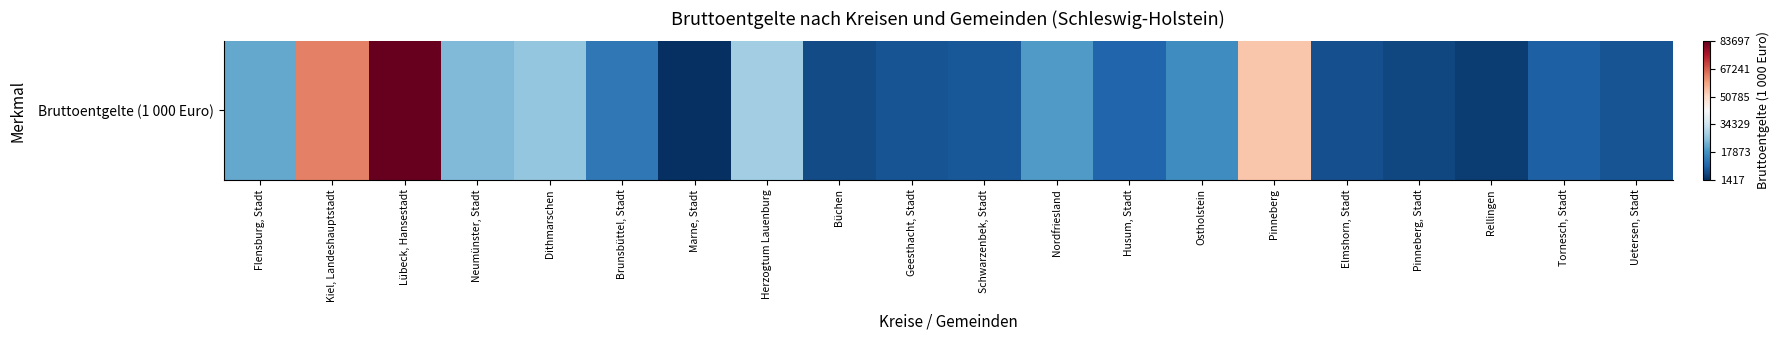

Rank the categories by value from highest to lowest.

Lübeck, Hansestadt, Kiel, Landeshauptstadt, Pinneberg, Herzogtum Lauenburg, Dithmarschen, Neumünster, Stadt, Flensburg, Stadt, Nordfriesland, Ostholstein, Brunsbüttel, Stadt, Husum, Stadt, Tornesch, Stadt, Schwarzenbek, Stadt, Uetersen, Stadt, Geesthacht, Stadt, Elmshorn, Stadt, Büchen, Pinneberg, Stadt, Rellingen, Marne, Stadt